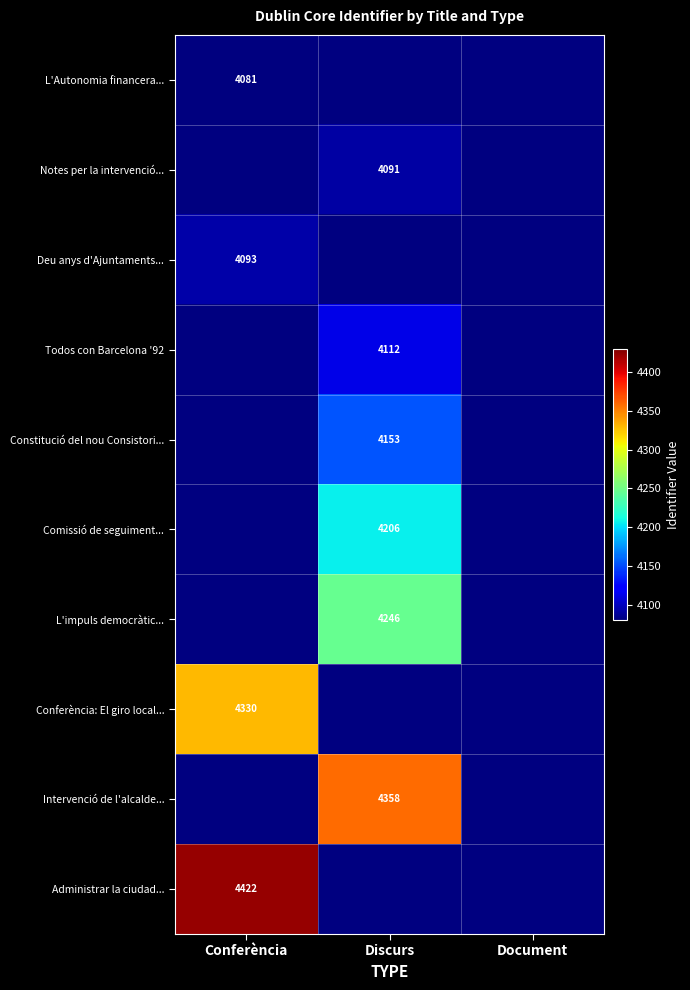

Is it true that Conferència: El giro local... equals 4330 at Conferència?

True